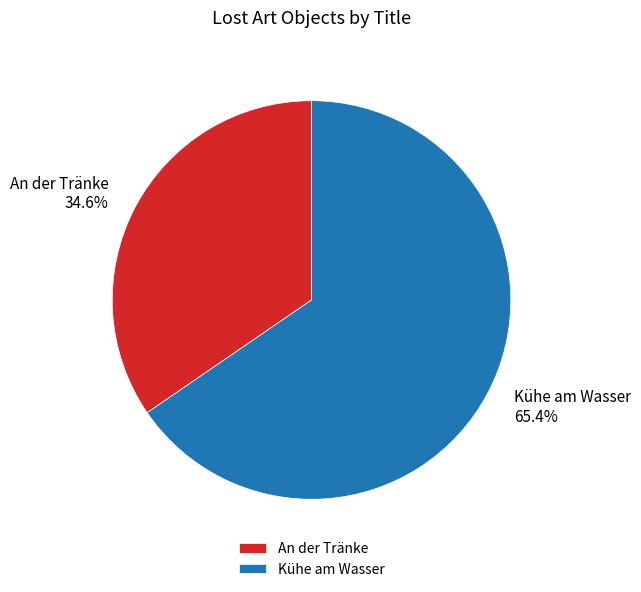

The Kühe am Wasser slice represents 60% of the pie. True or false?

False